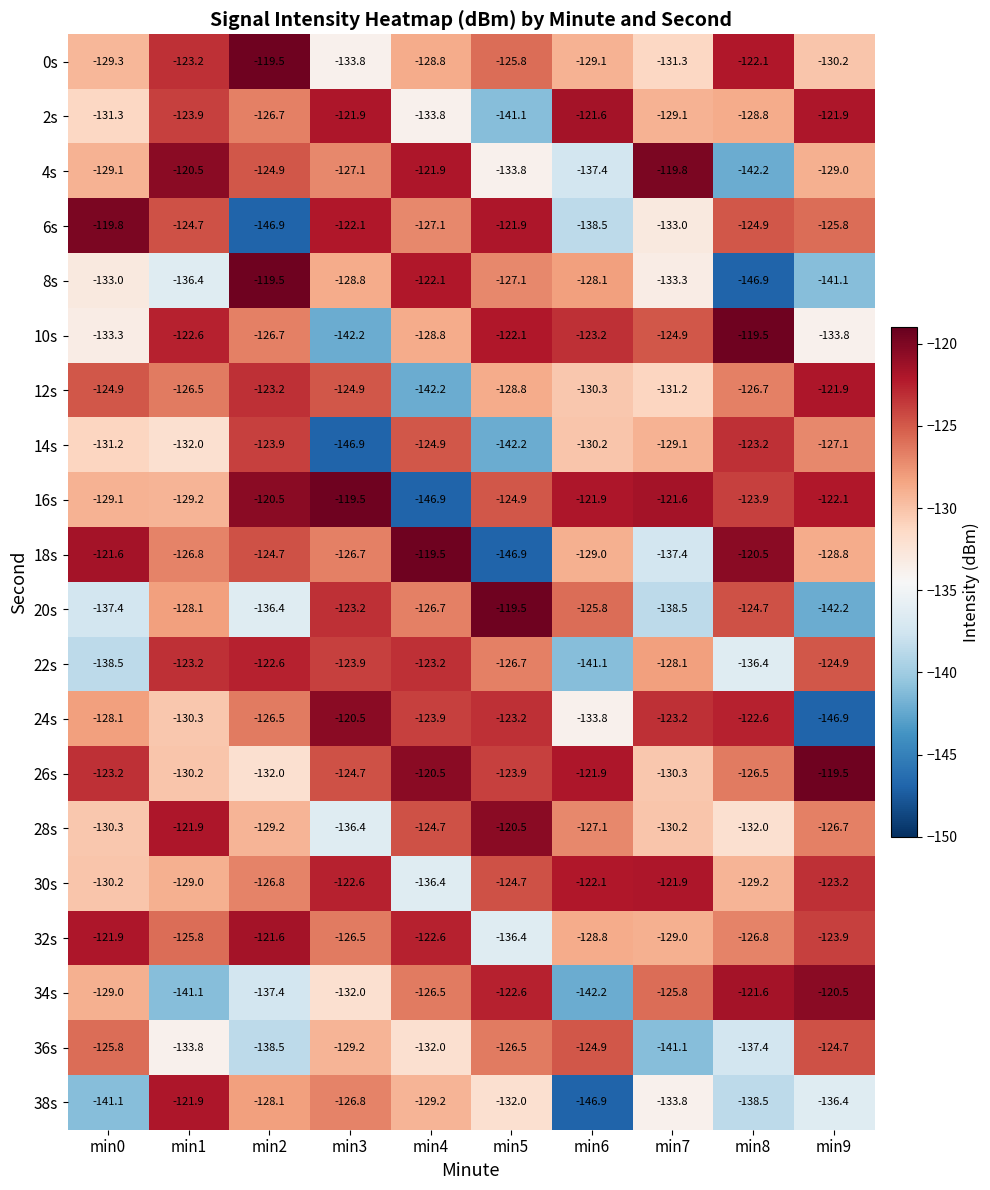

List the labels in order of 26s value, largest first.

min9, min4, min6, min0, min5, min3, min8, min1, min7, min2